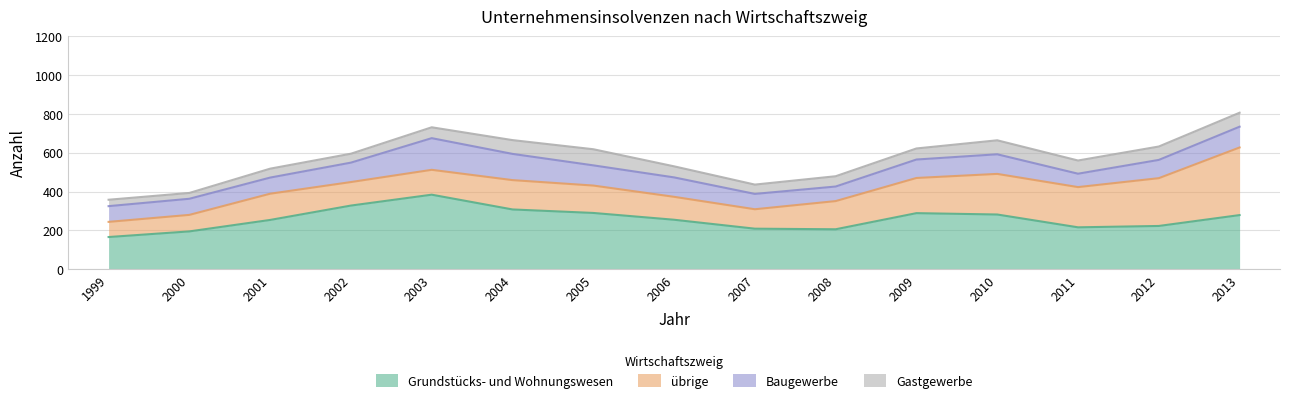

Rank the categories by Gastgewerbe value from lowest to highest.

2000, 1999, 2001, 2002, 2007, 2008, 2003, 2006, 2009, 2011, 2012, 2004, 2010, 2013, 2005